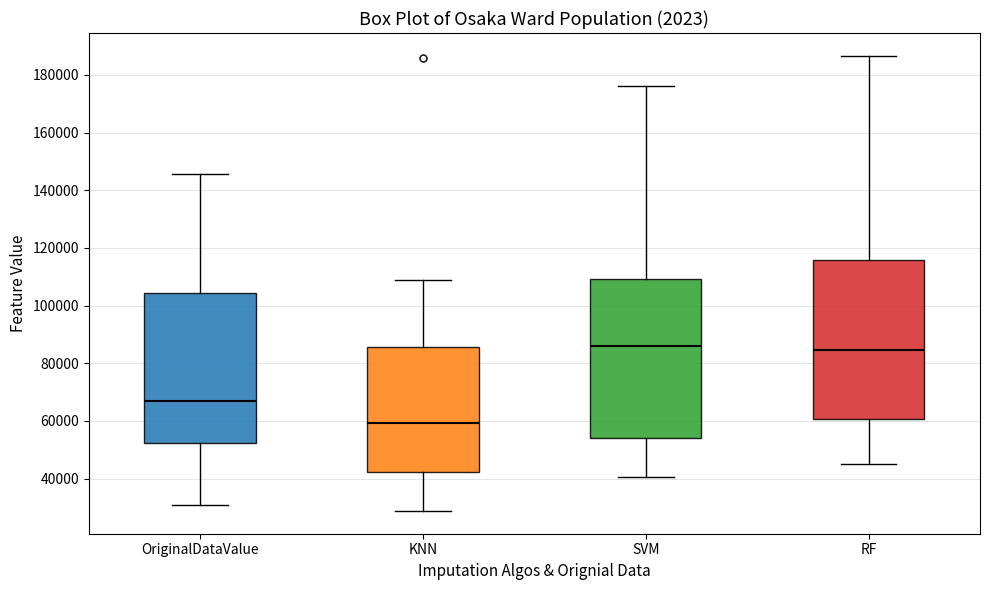

Where is the lower edge of the box for SVM on the y-axis? The values are not printed on the chart, so give them approximately, as read against the axis.

54000